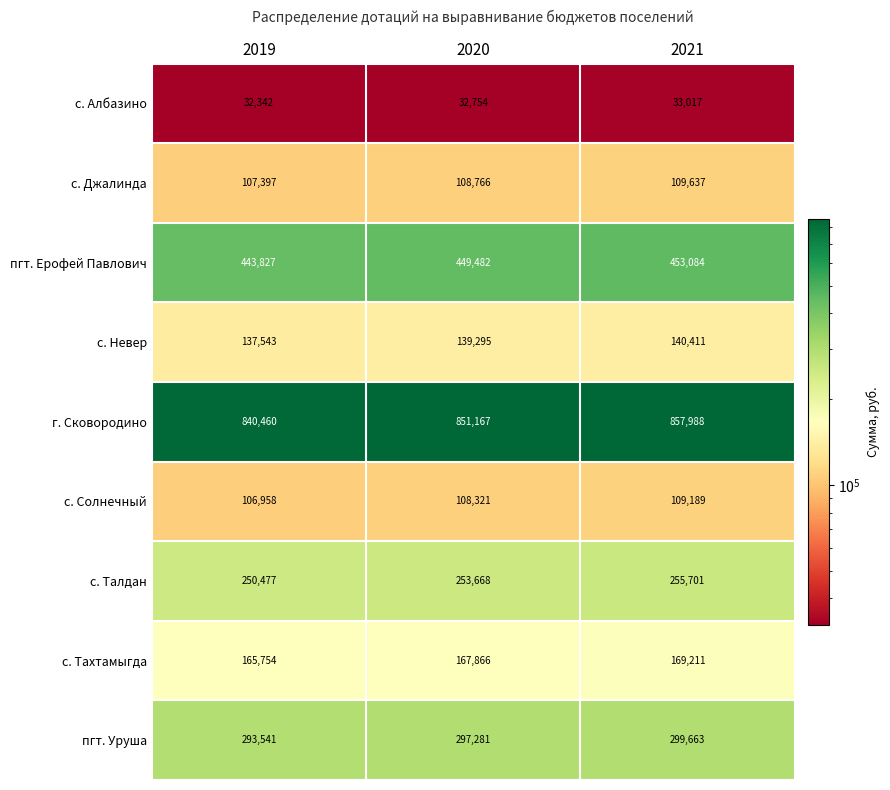

What is the total value across all series at 2020?

2408600